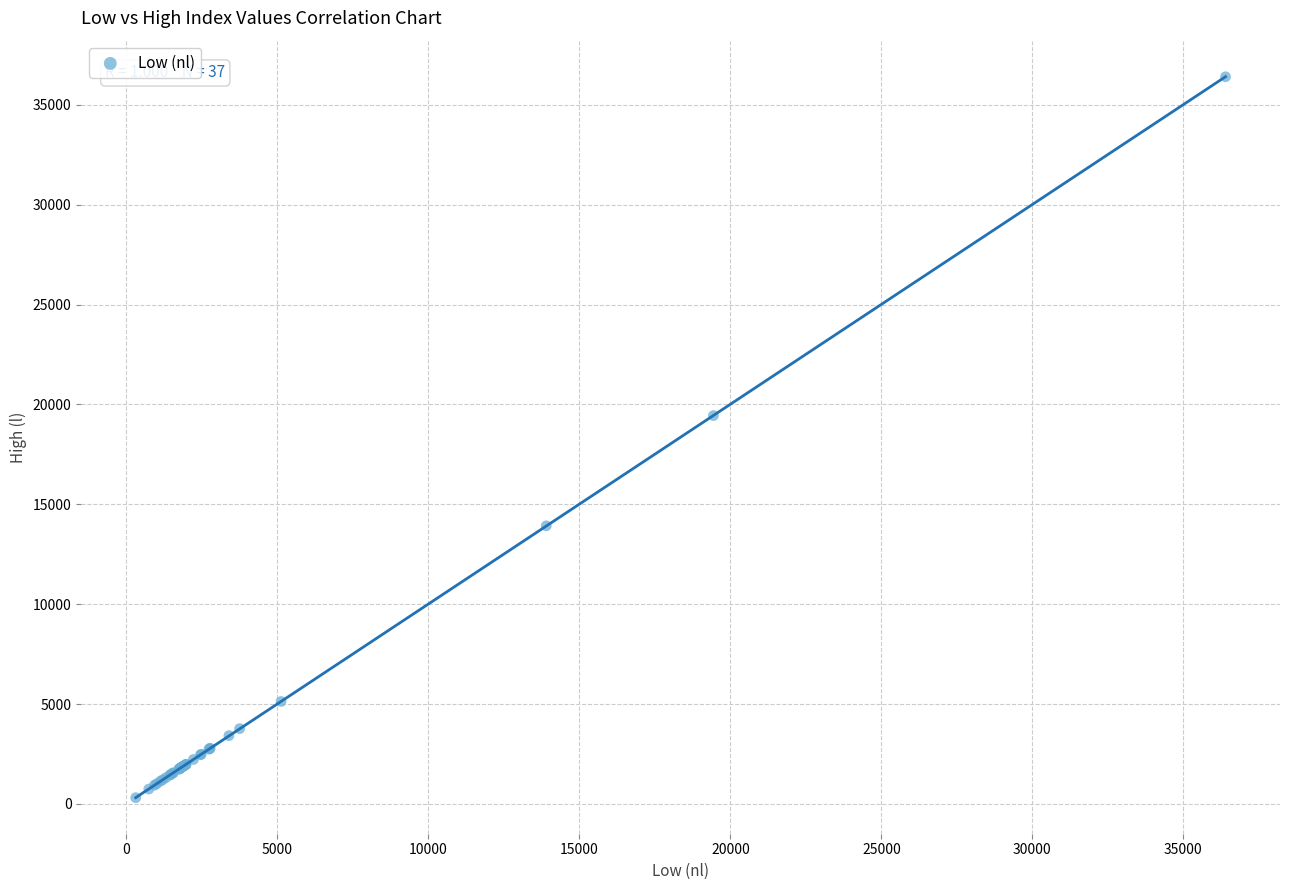

What Y value in the scatter plot is closest to 18357?

19440.0